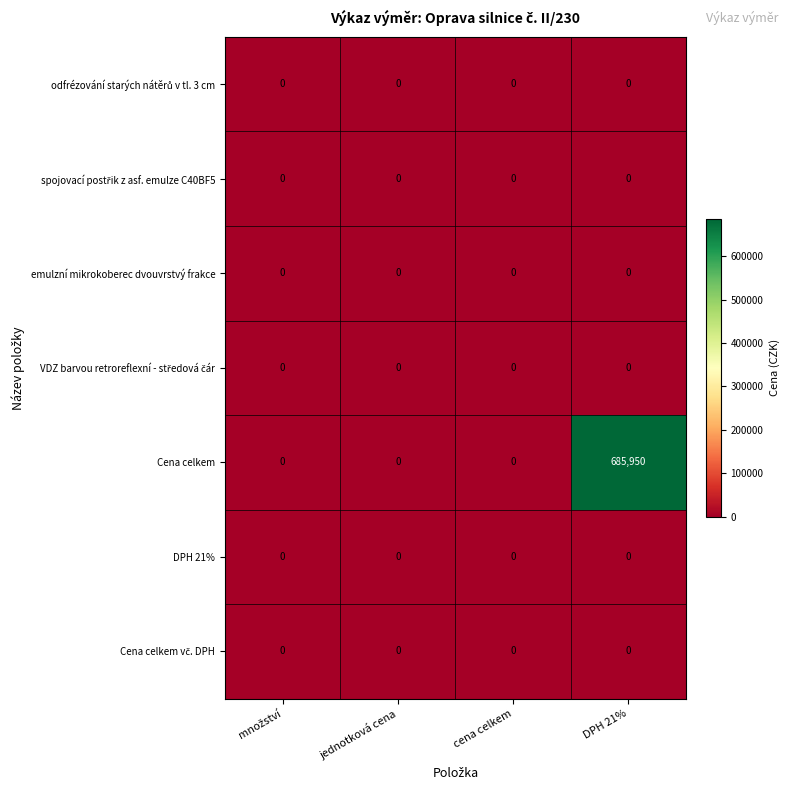

What is the maximum value shown in the chart?

685950